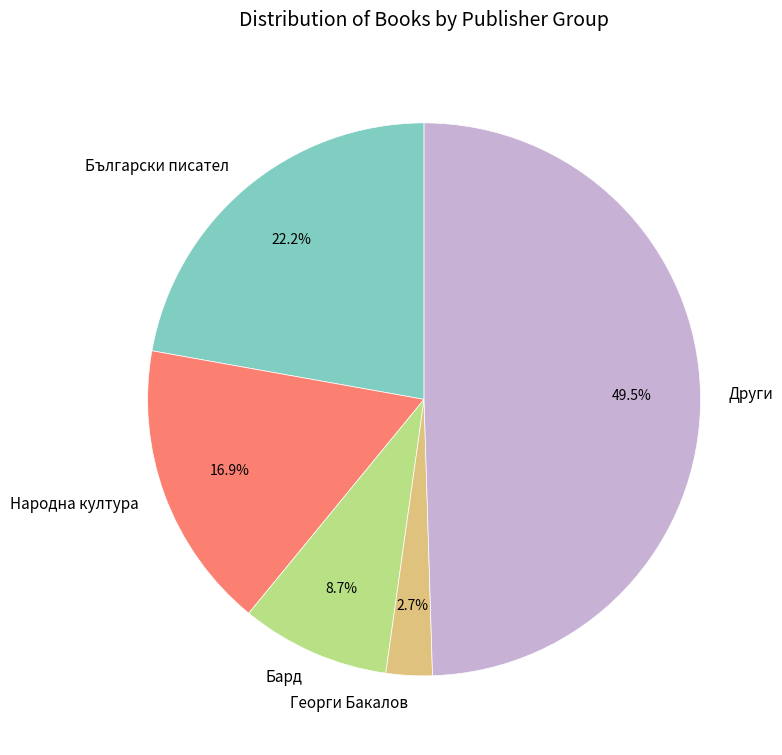

Between Български писател and Други, which is larger?

Други